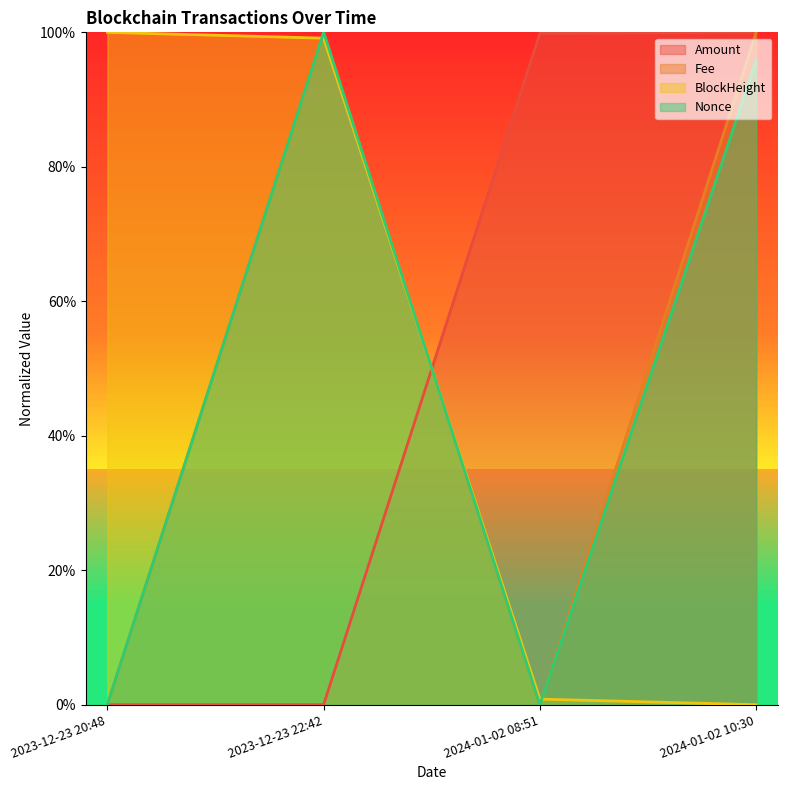

After their last crossing, which series has the higher values: BlockHeight or Fee?

Fee